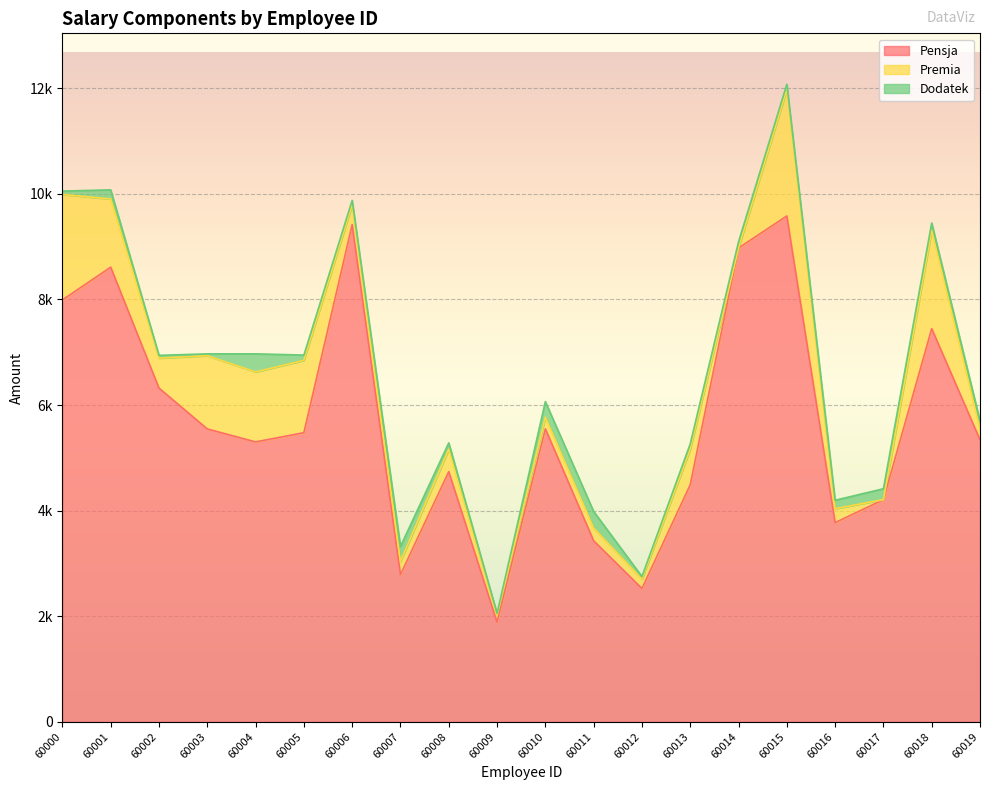

True or false: Pensja and Dodatek intersect in this chart.

False